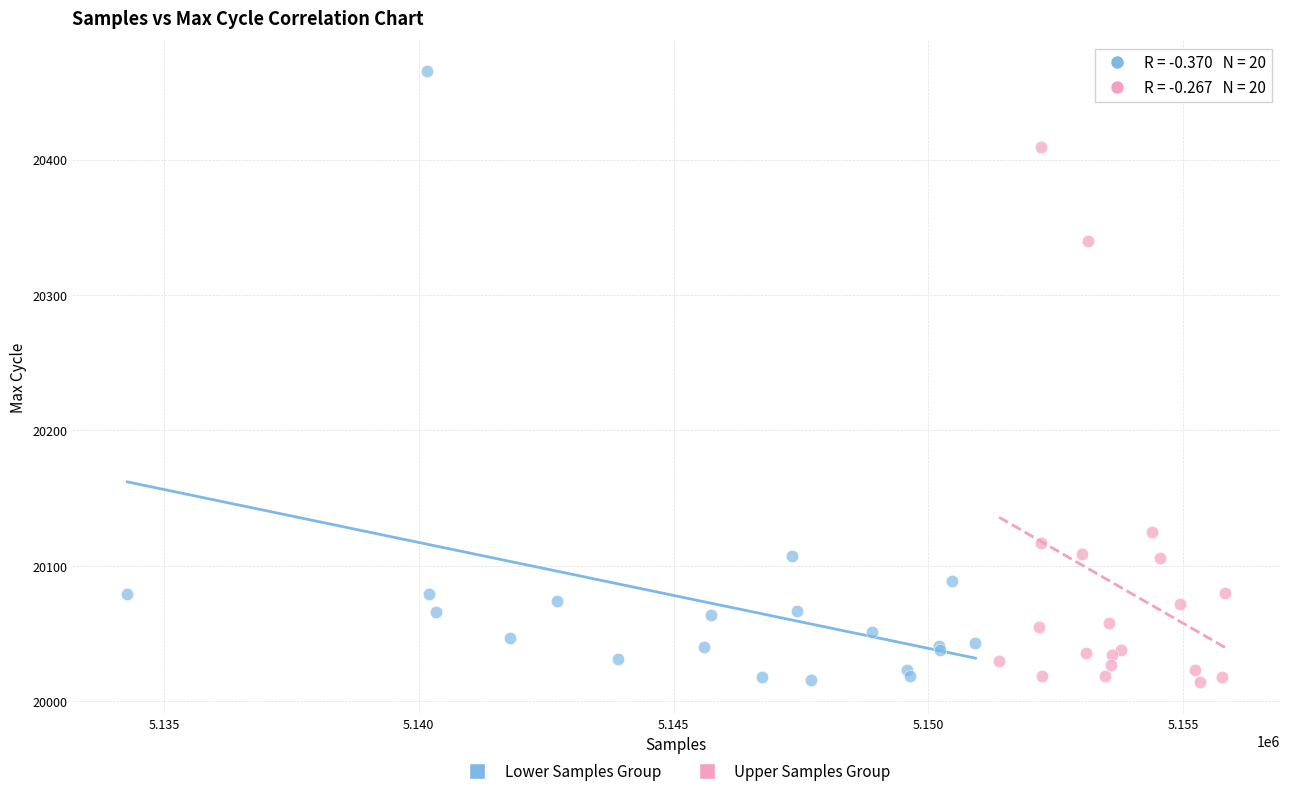

Which series contains the highest Y value?

Lower Samples Group